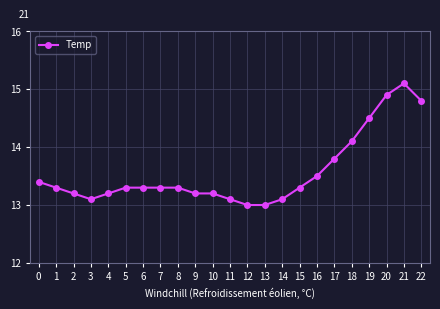

Approximately how many times larger is the value at 12 compared to 7?

1.0